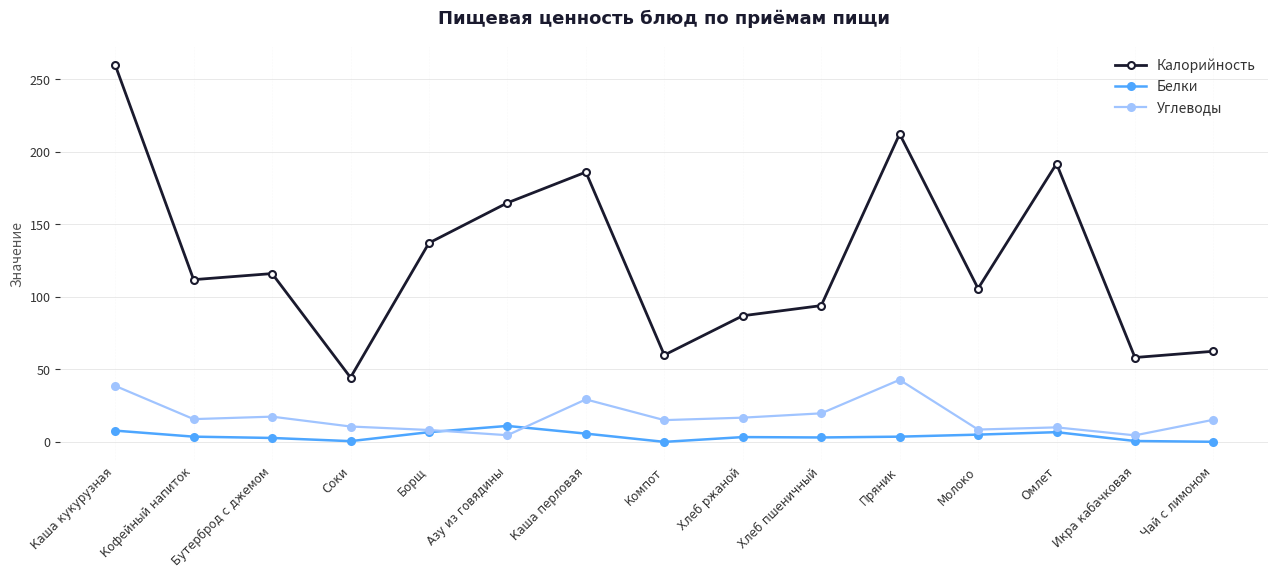

What is the maximum value for Белки?

11.0